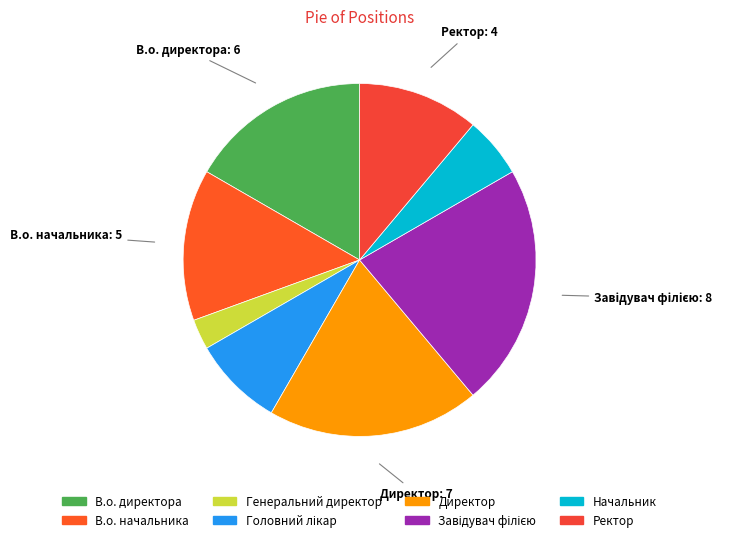

Is it true that Директор is 19% of the pie?

True